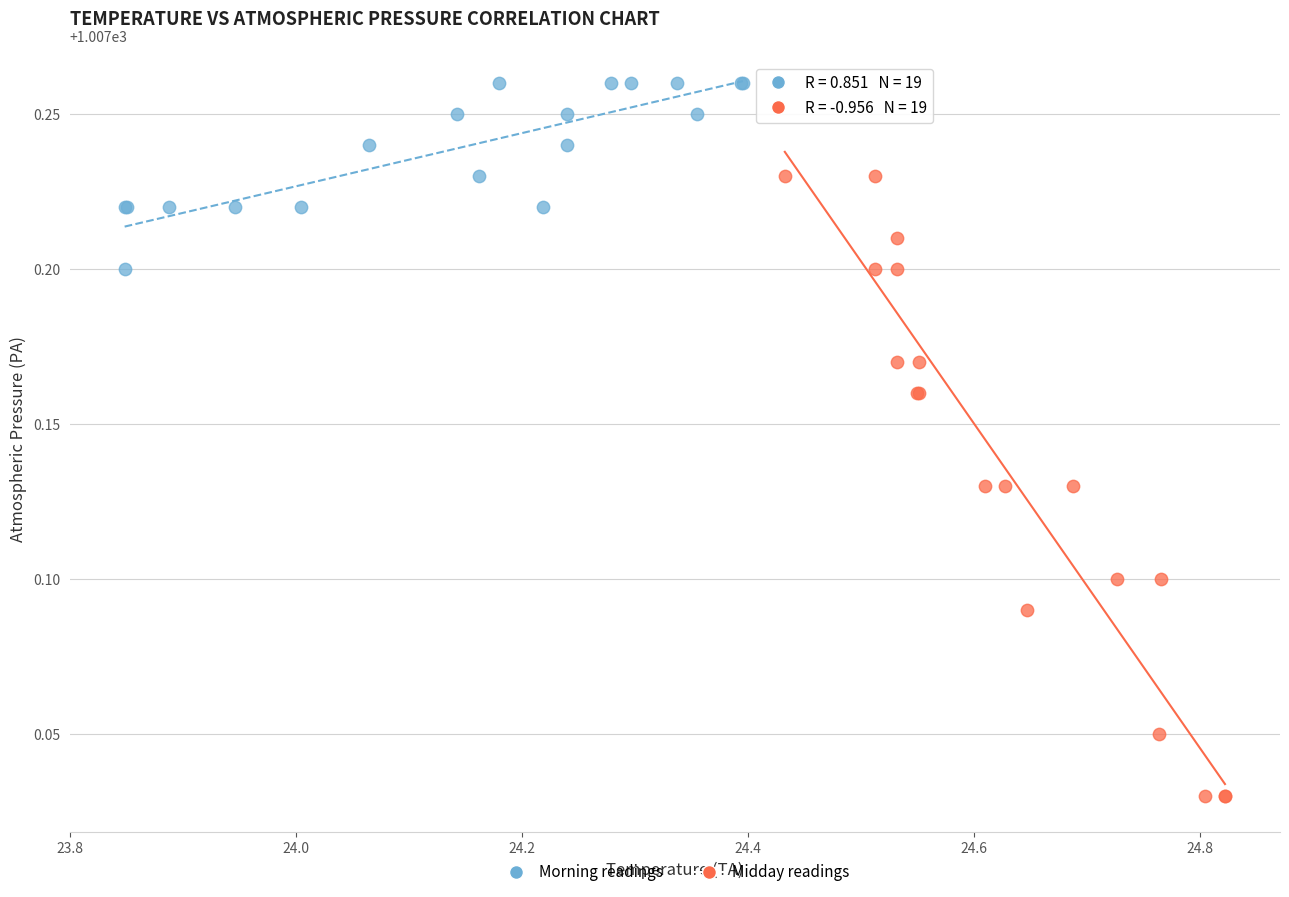

Which series has the widest spread of Y values?

Midday readings